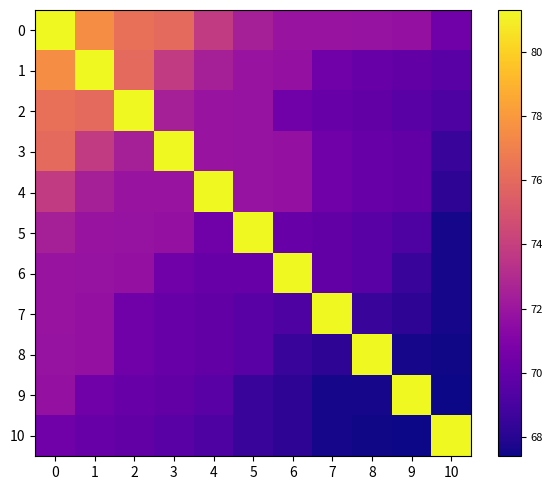

The 10 series shows 67.5 at 8. True or false?

True